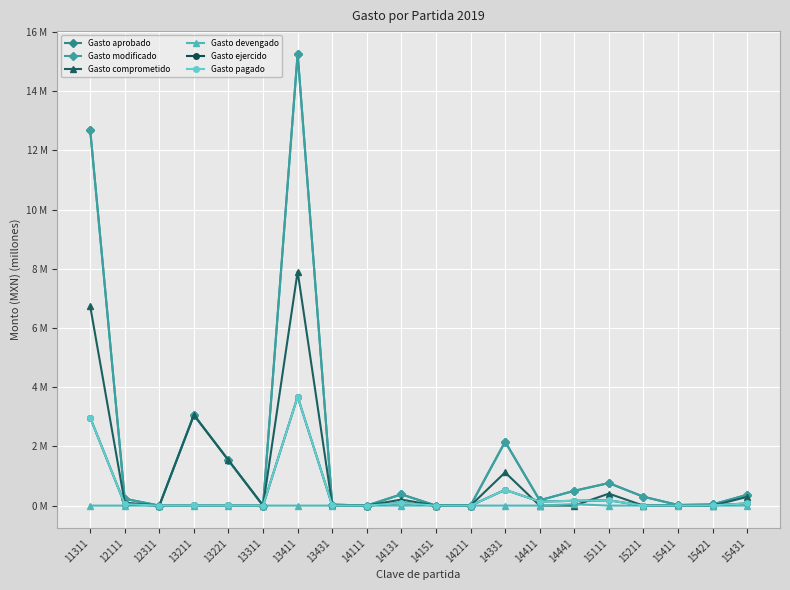

Does the chart have visible grid lines?

Yes